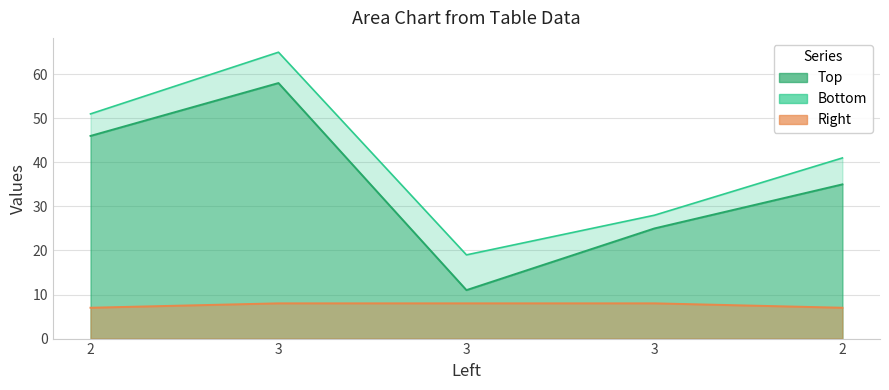

What is the total value across all series at 3?

131